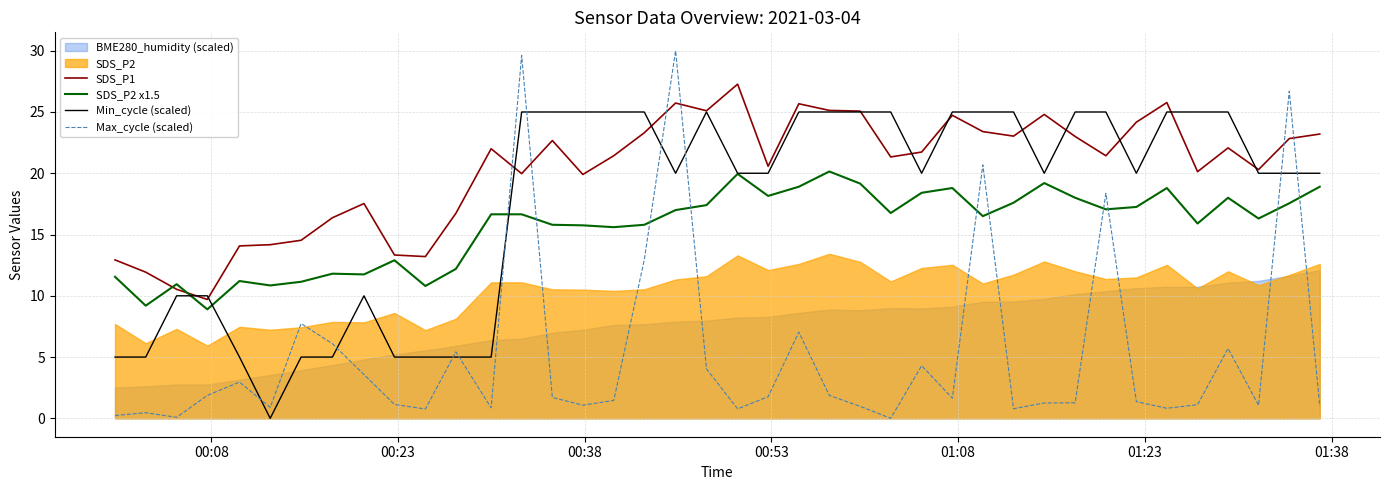

After their last crossing, which series has the higher values: SDS_P1 or Max_cycle (scaled)?

SDS_P1